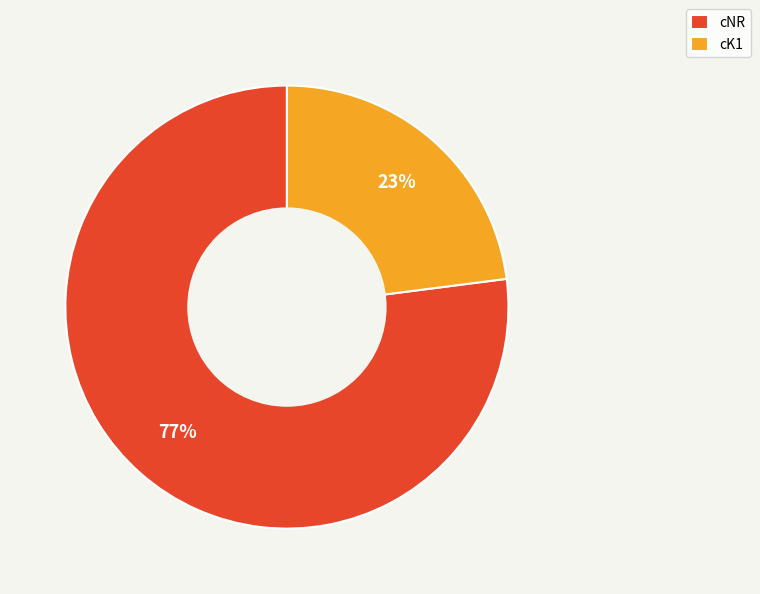

Between cK1 and cNR, which is larger?

cNR